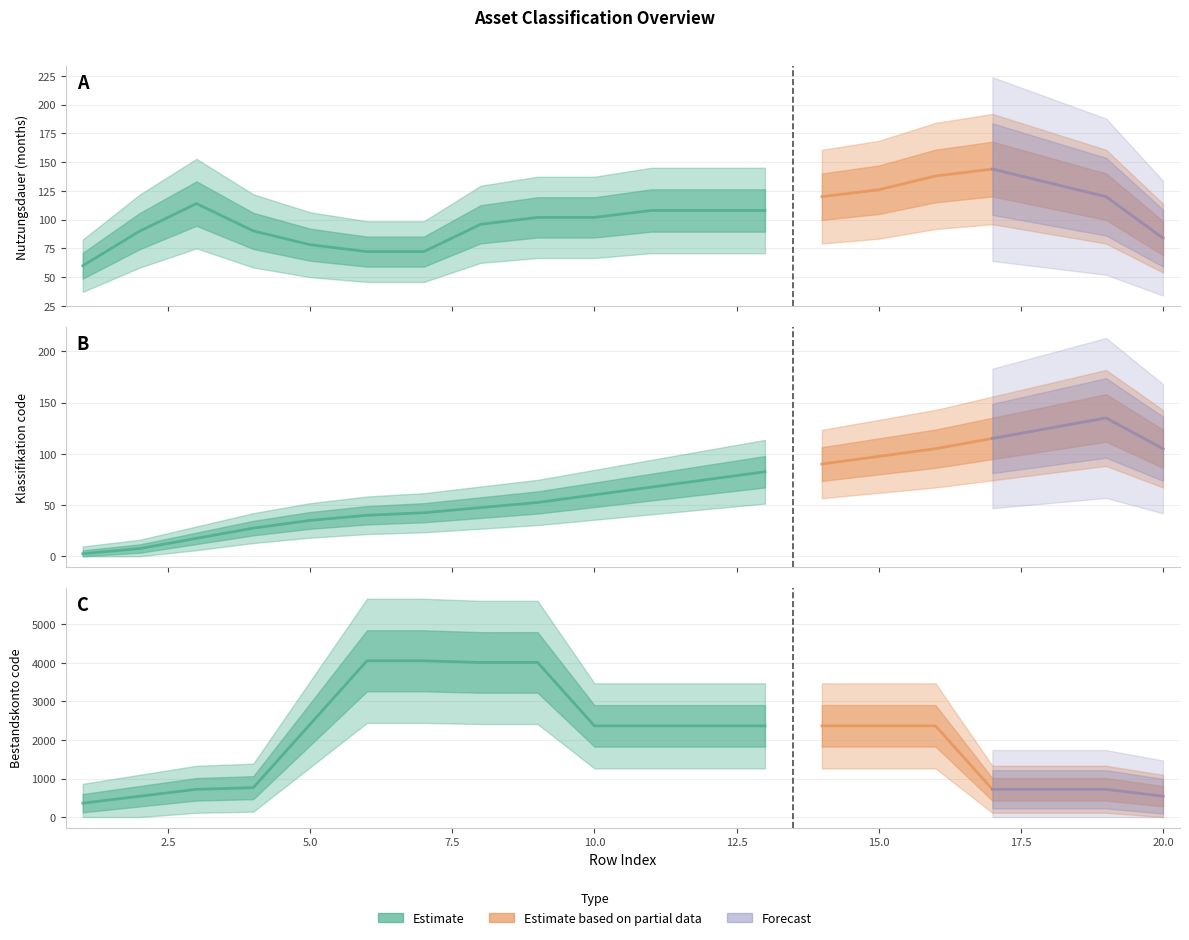

Where is the first local maximum for Bestandskonto?

7